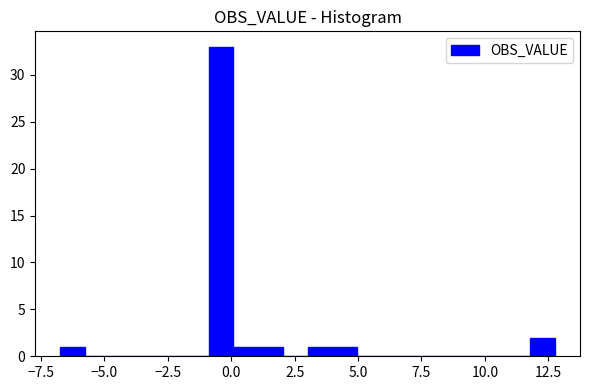

Around what value on the x-axis is the tallest bar? Give the approximate position of its centre, as read against the axis.

-0.5